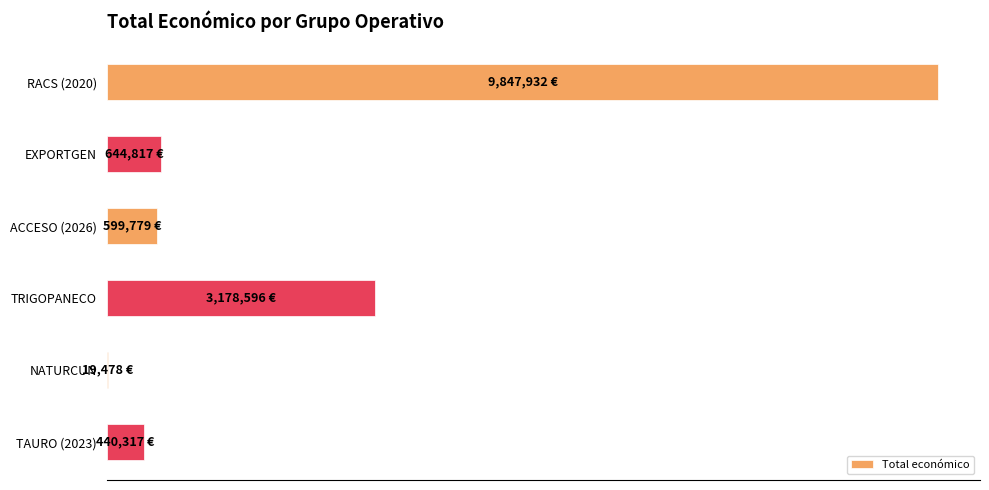

Are the bars horizontal?

Yes